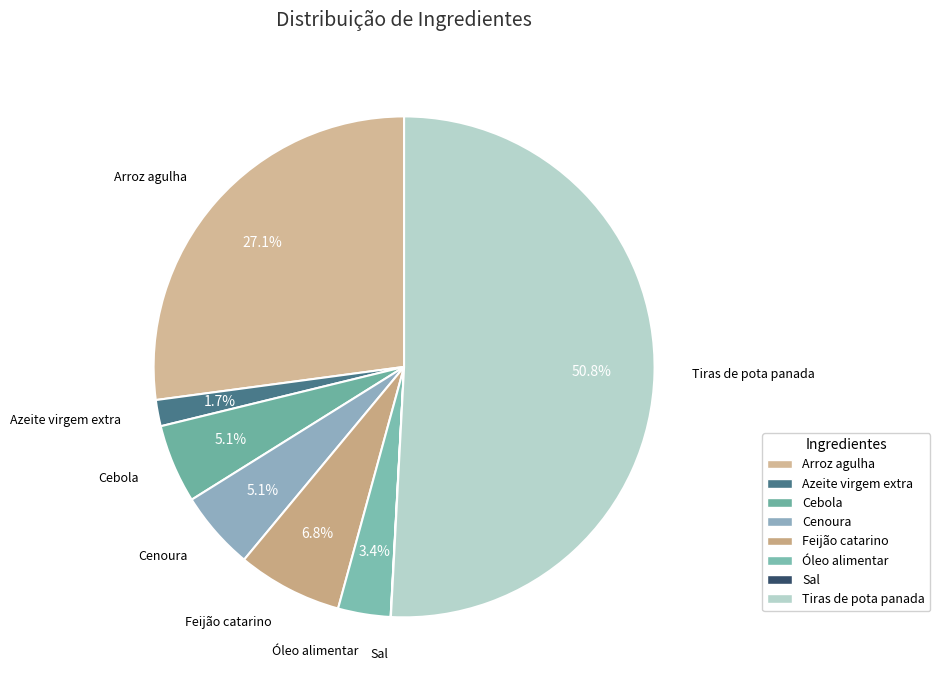

Which slice is the largest?

Tiras de pota panada